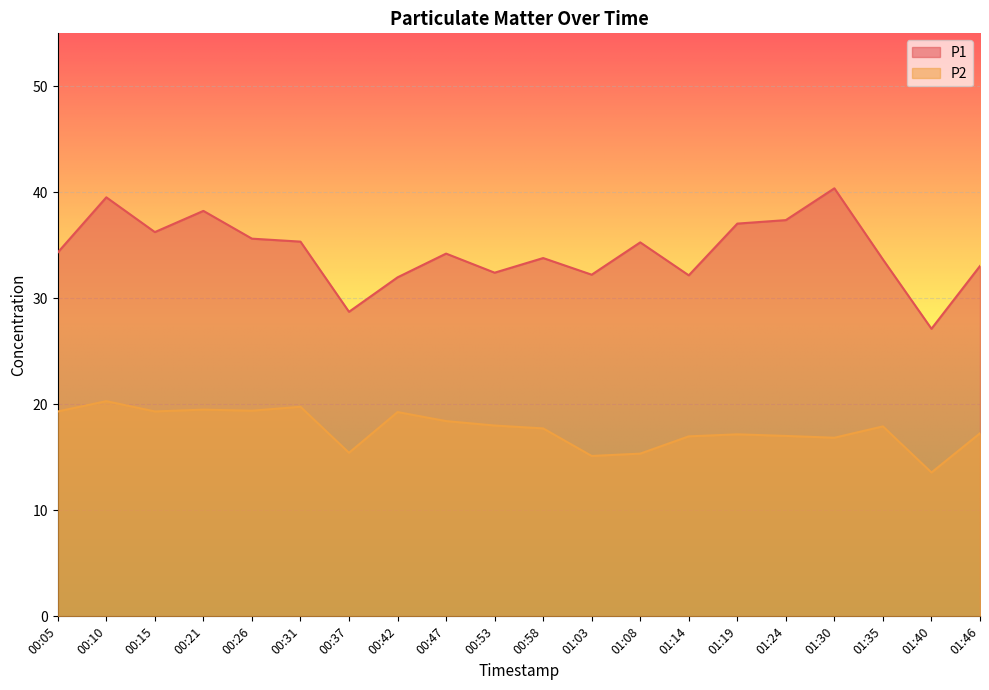

In P1, how many points are lower than both neighbors (excluding endpoints)?

6